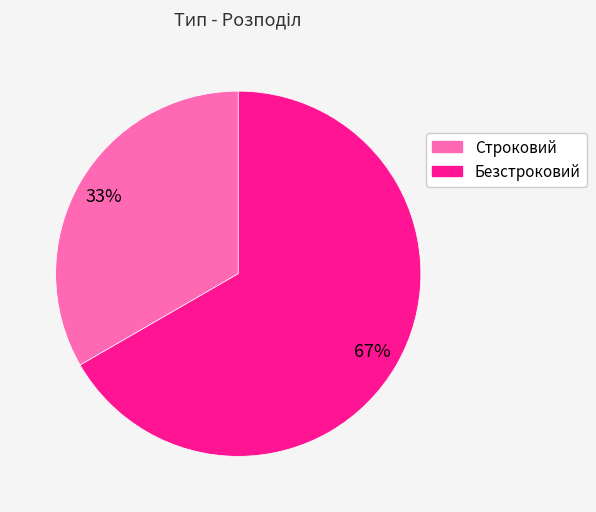

What percentage is the Строковий slice, to the nearest percent?

33%